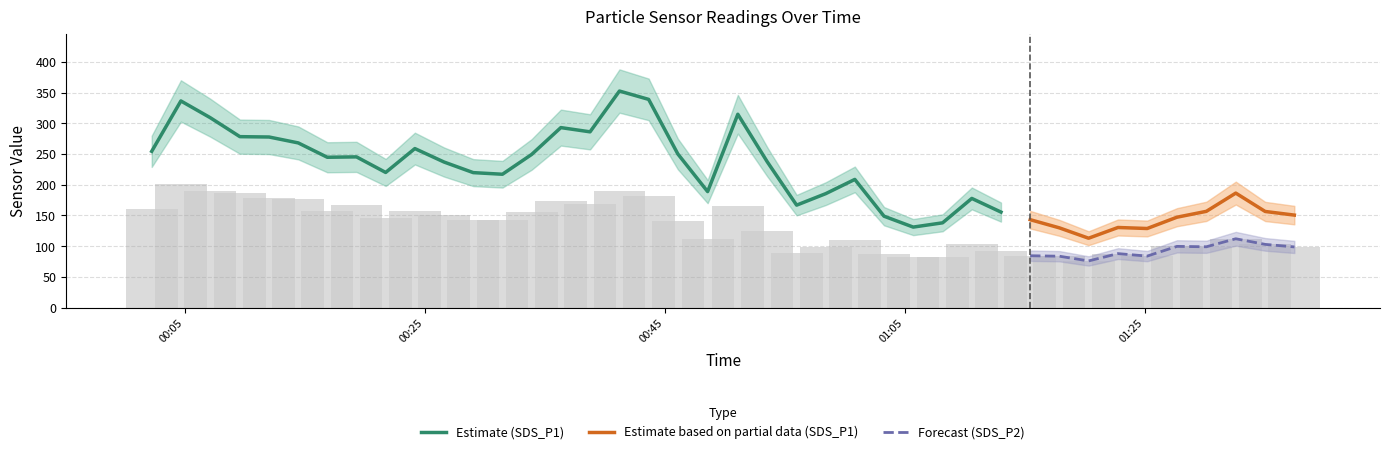

What is the difference between the SDS_P1 values at 2022/01/05 00:48:35 and 2022/01/05 00:14:28?

79.3